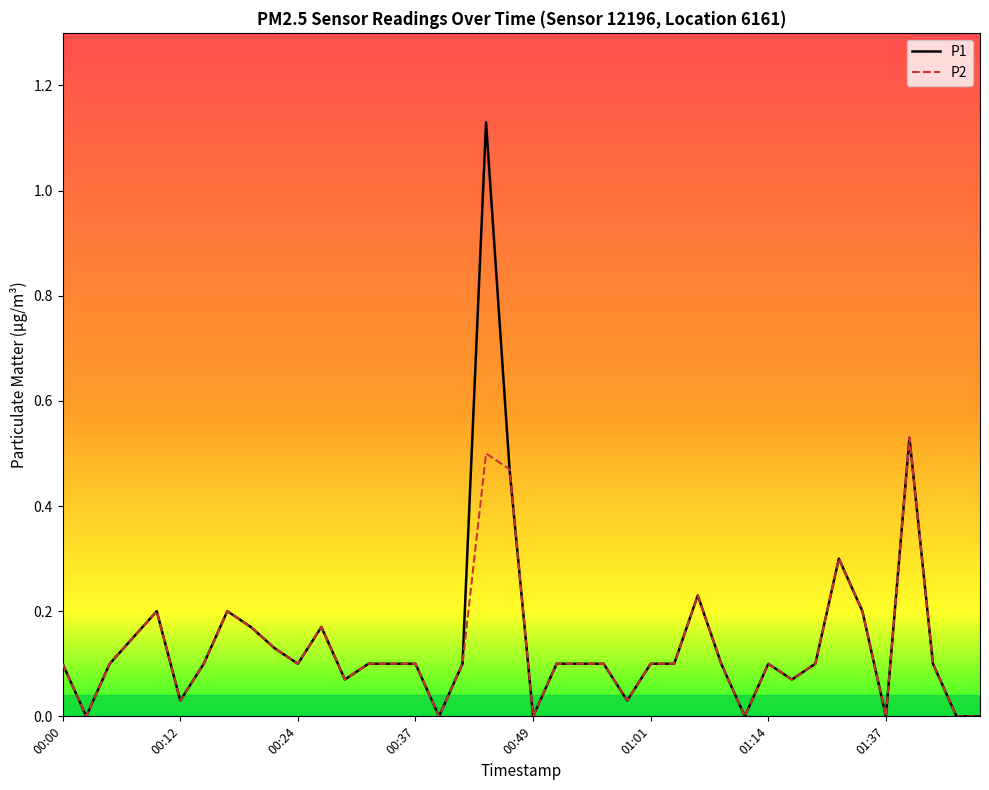

List the series in order of their peak value, lowest first.

P2, P1